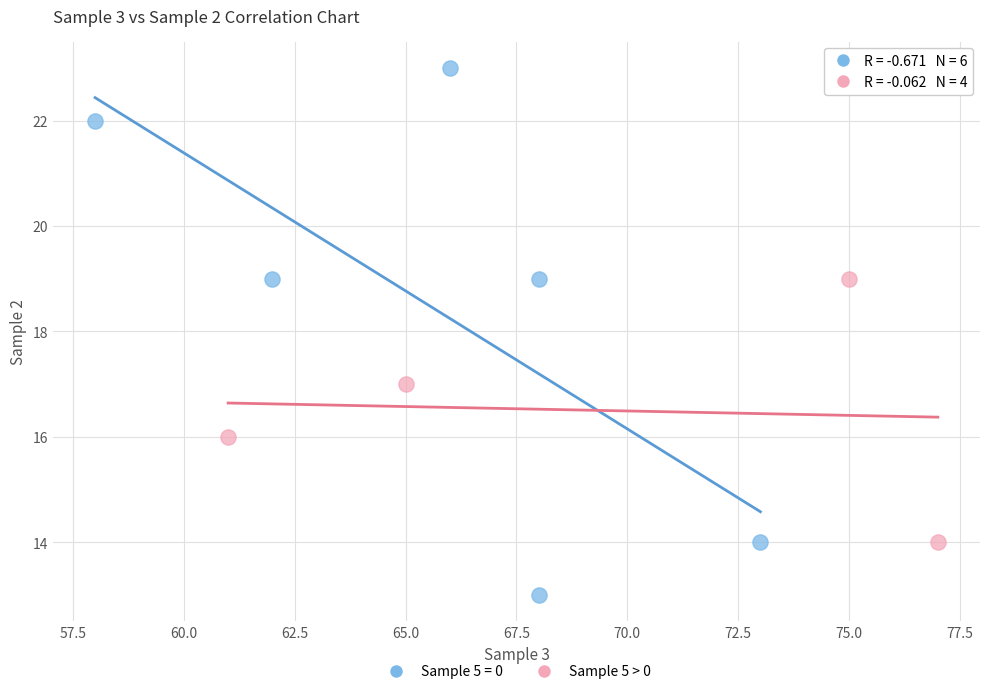

Which series has the widest spread of Y values?

Sample 5 = 0